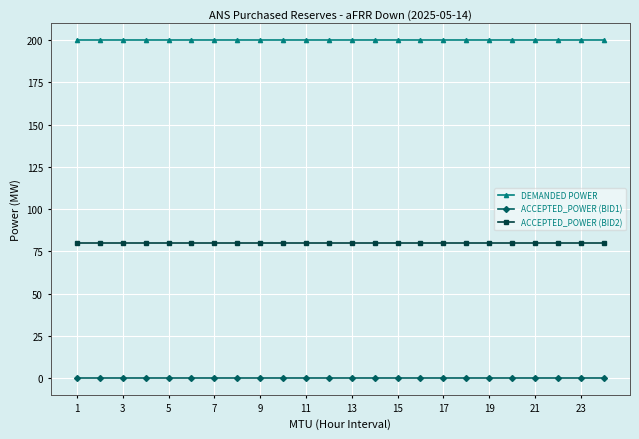

What is the maximum value shown in the chart?

200